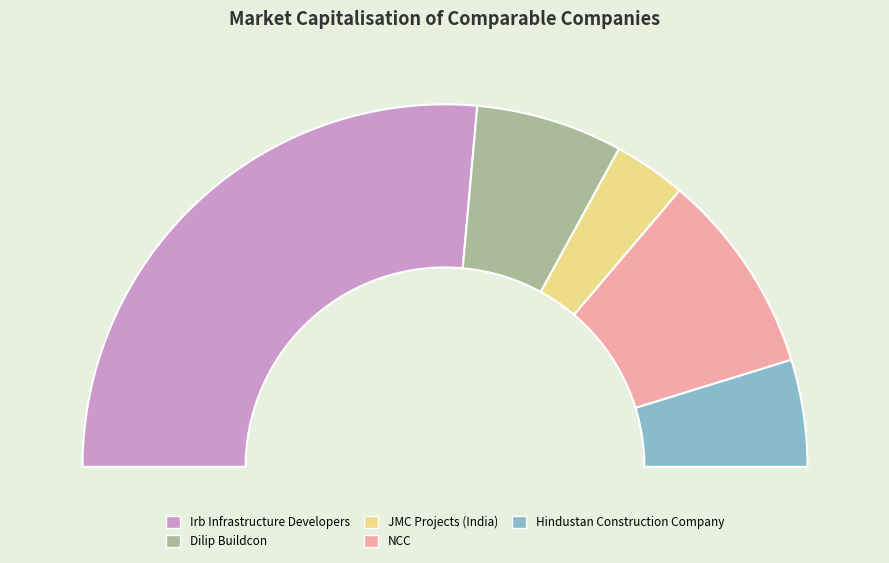

To the nearest percent, what percentage of the pie is Hindustan Construction Company Ltd.?

10%